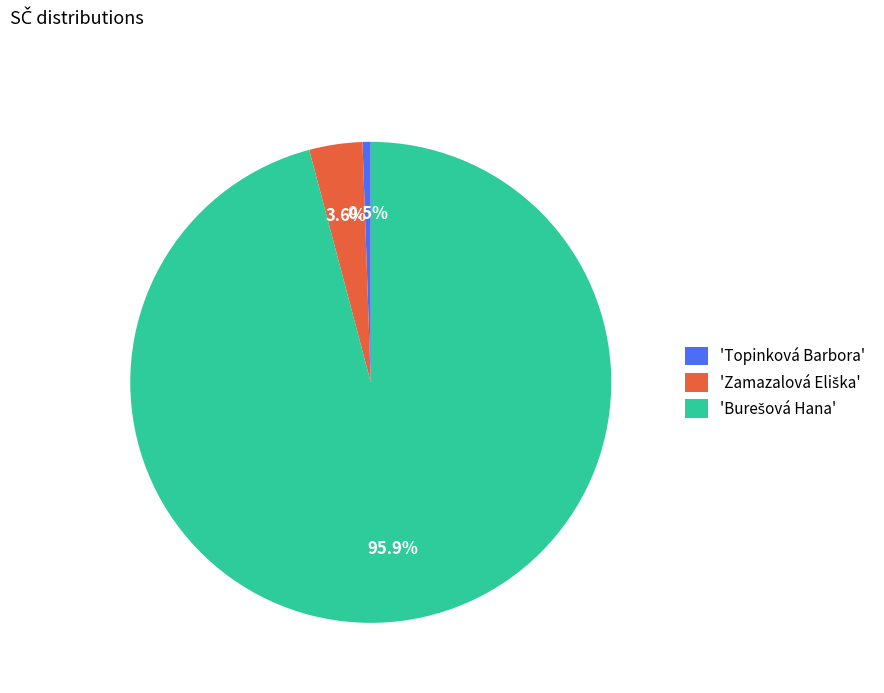

How many segments does this pie chart have?

3